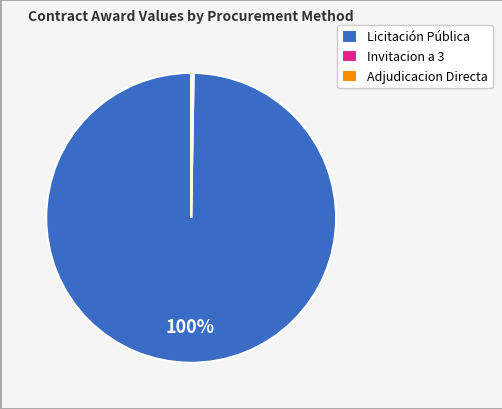

Which category has the biggest portion of the pie?

Licitación Pública